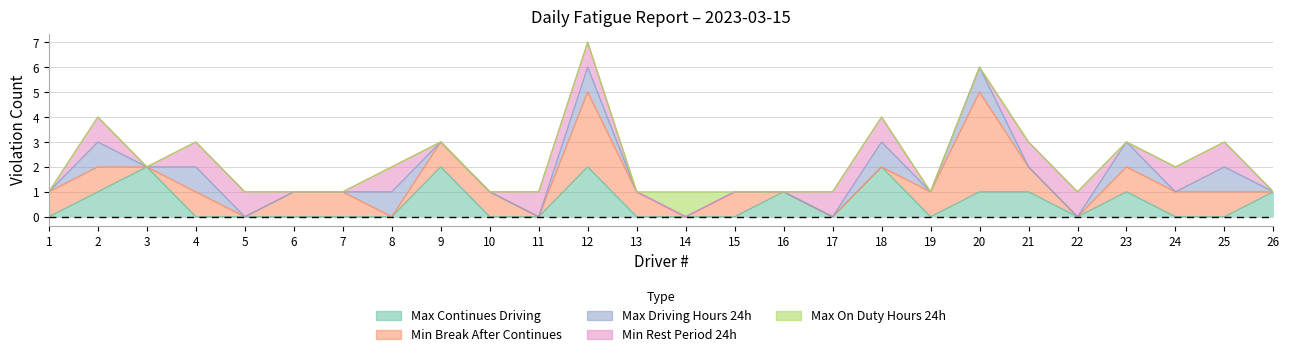

How many lines are shown in the chart?

5